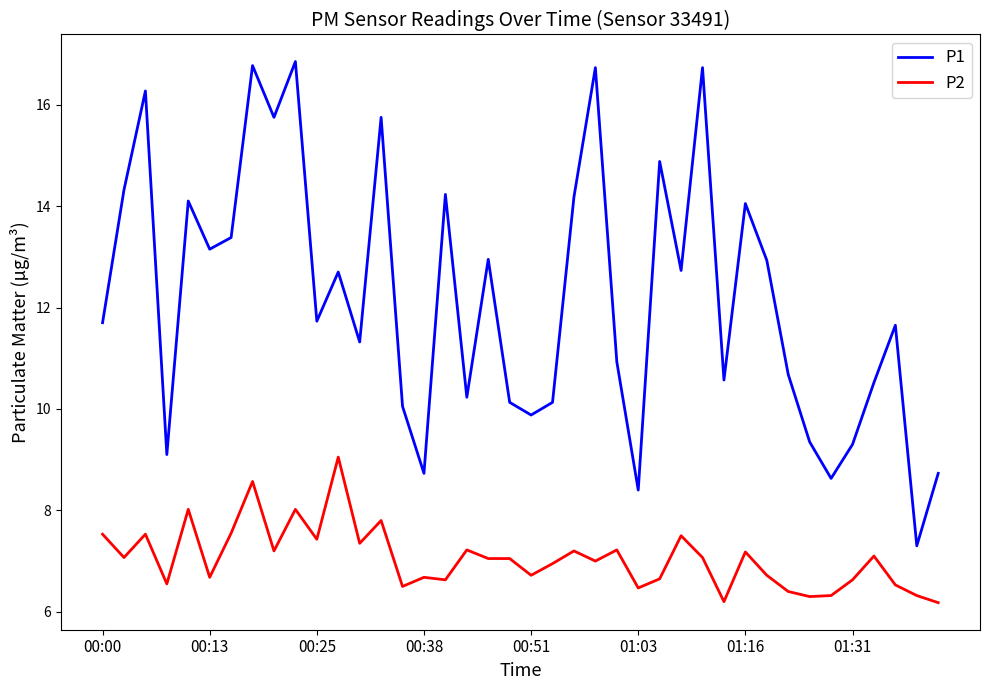

True or false: P2 has more than 0 points higher than both neighbors.

True